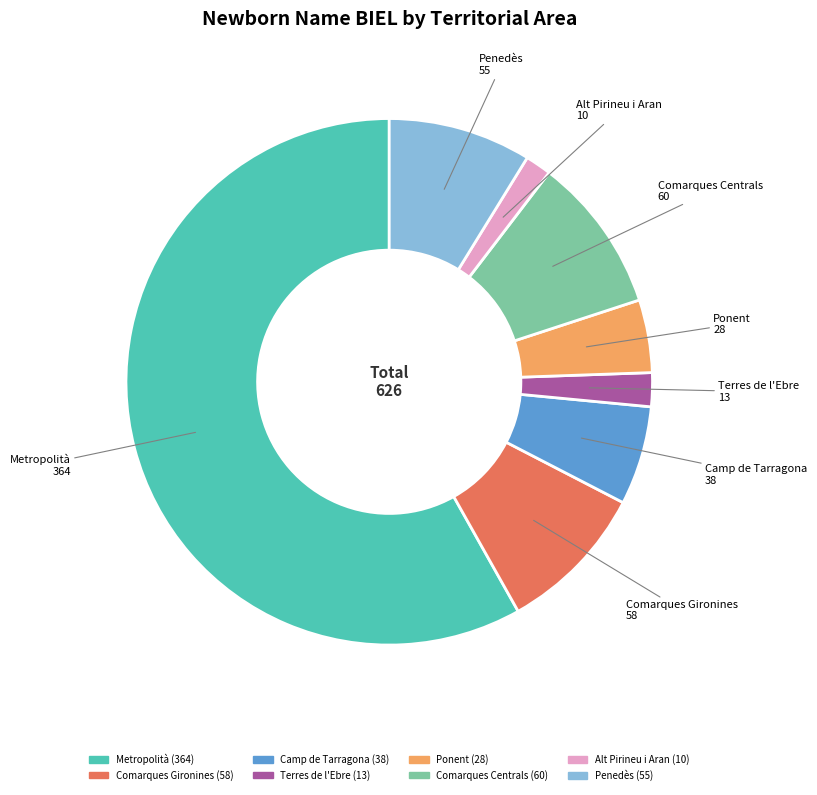

Approximately how many times larger is the value at Comarques Centrals compared to Penedès?

1.1